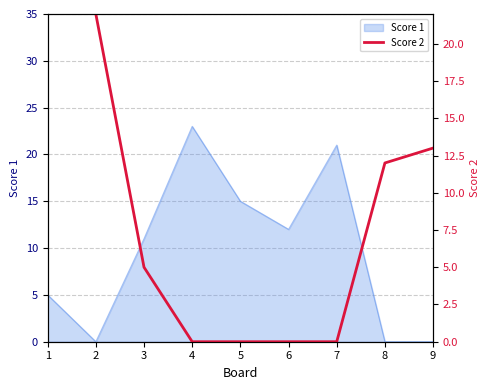

The Score 1 series shows 7 at 4. True or false?

False